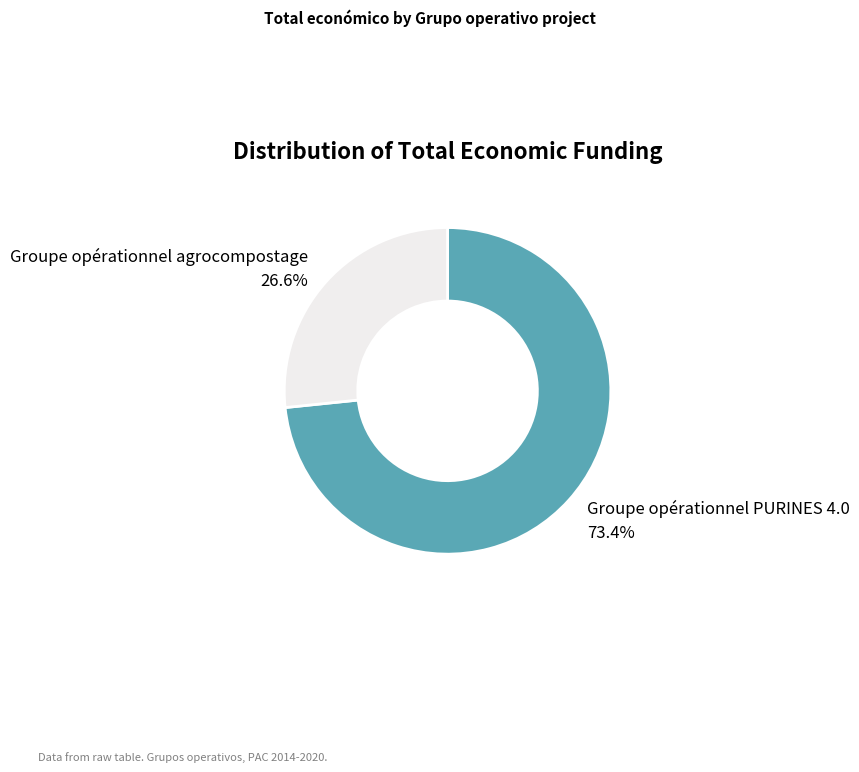

Is there any slice that represents more than half of the pie?

Yes